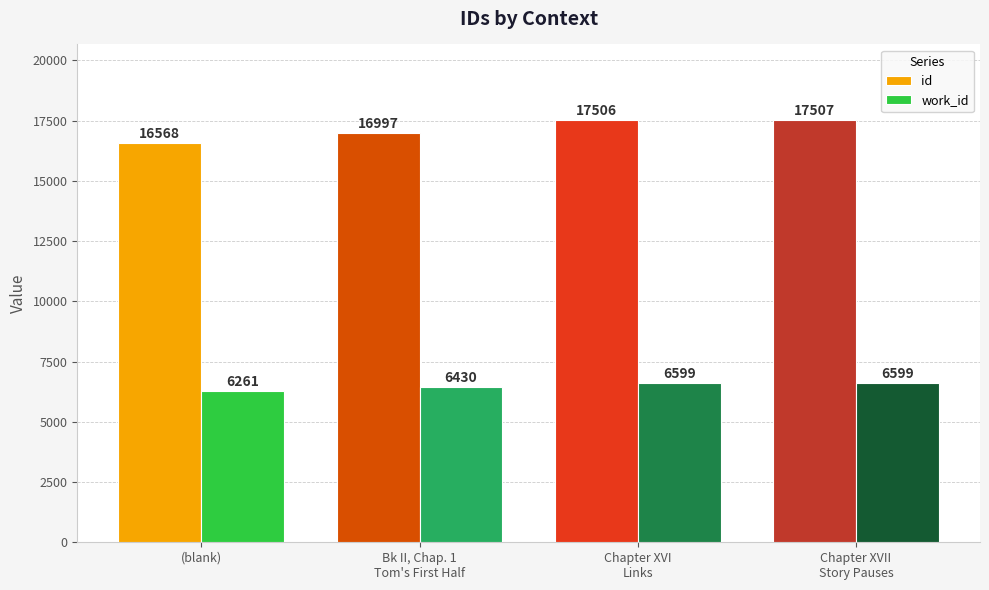

Reading left to right, transcribe all the data shown in this chart.

id: 16568	16997	17506	17507
work_id: 6261	6430	6599	6599